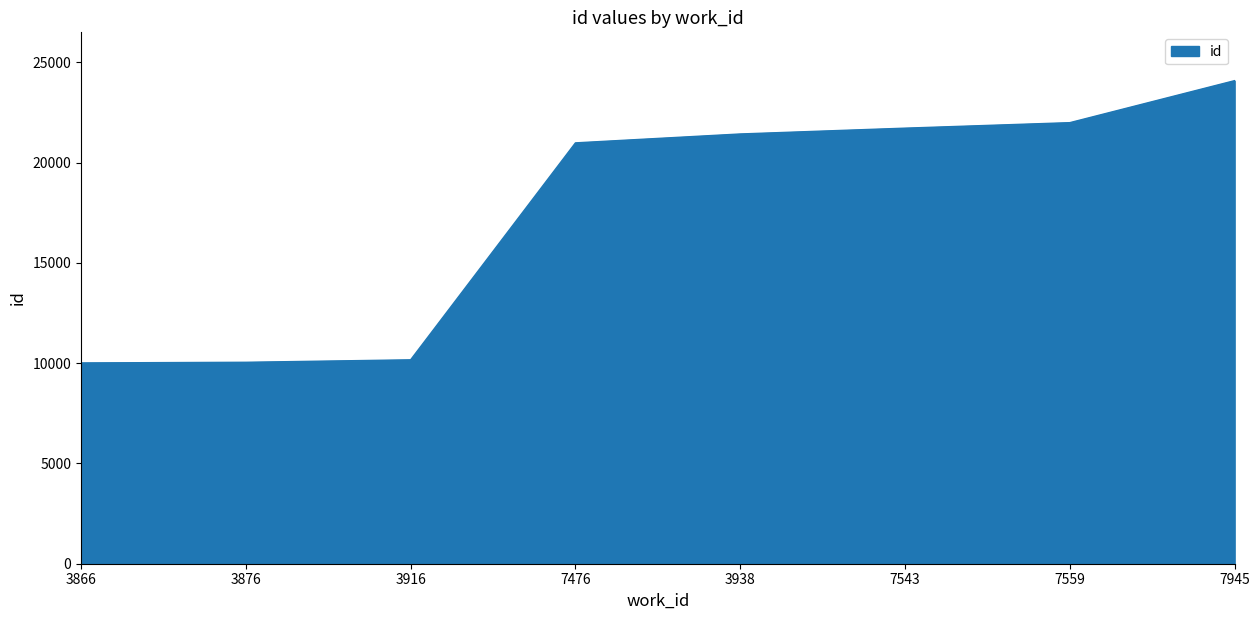

What is the greatest value displayed?

24087